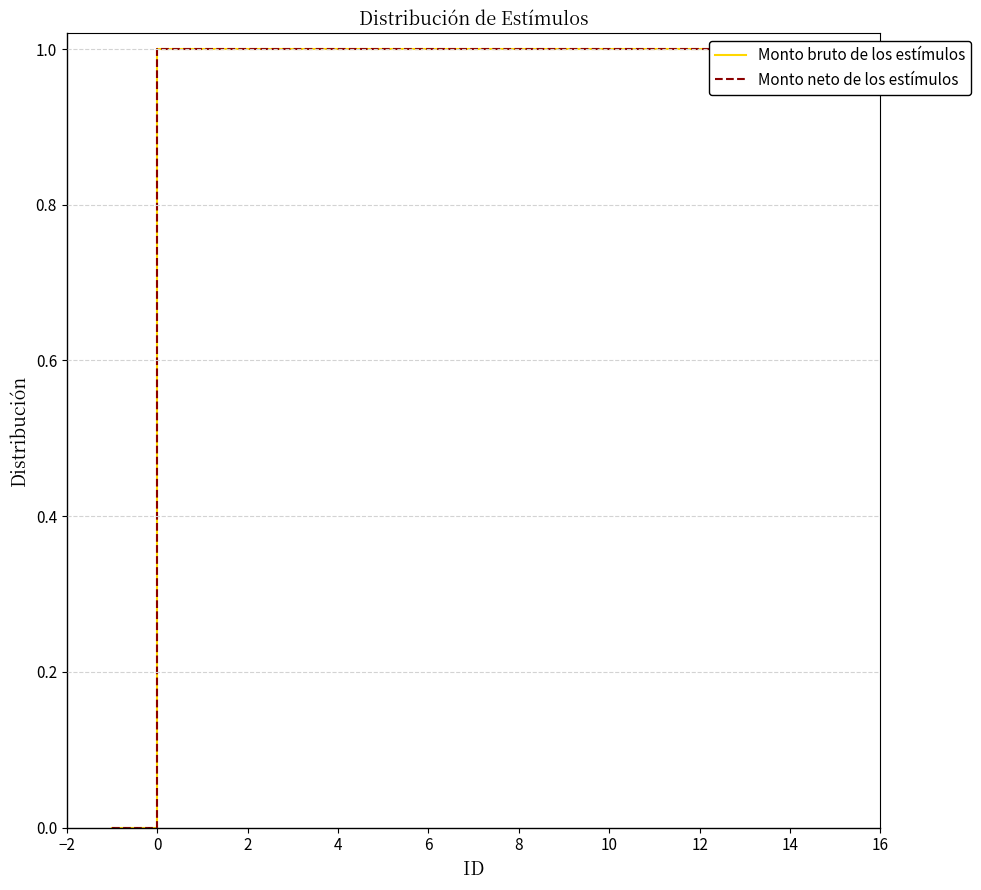

How many data points in Monto bruto de los estímulos are above 0?

16